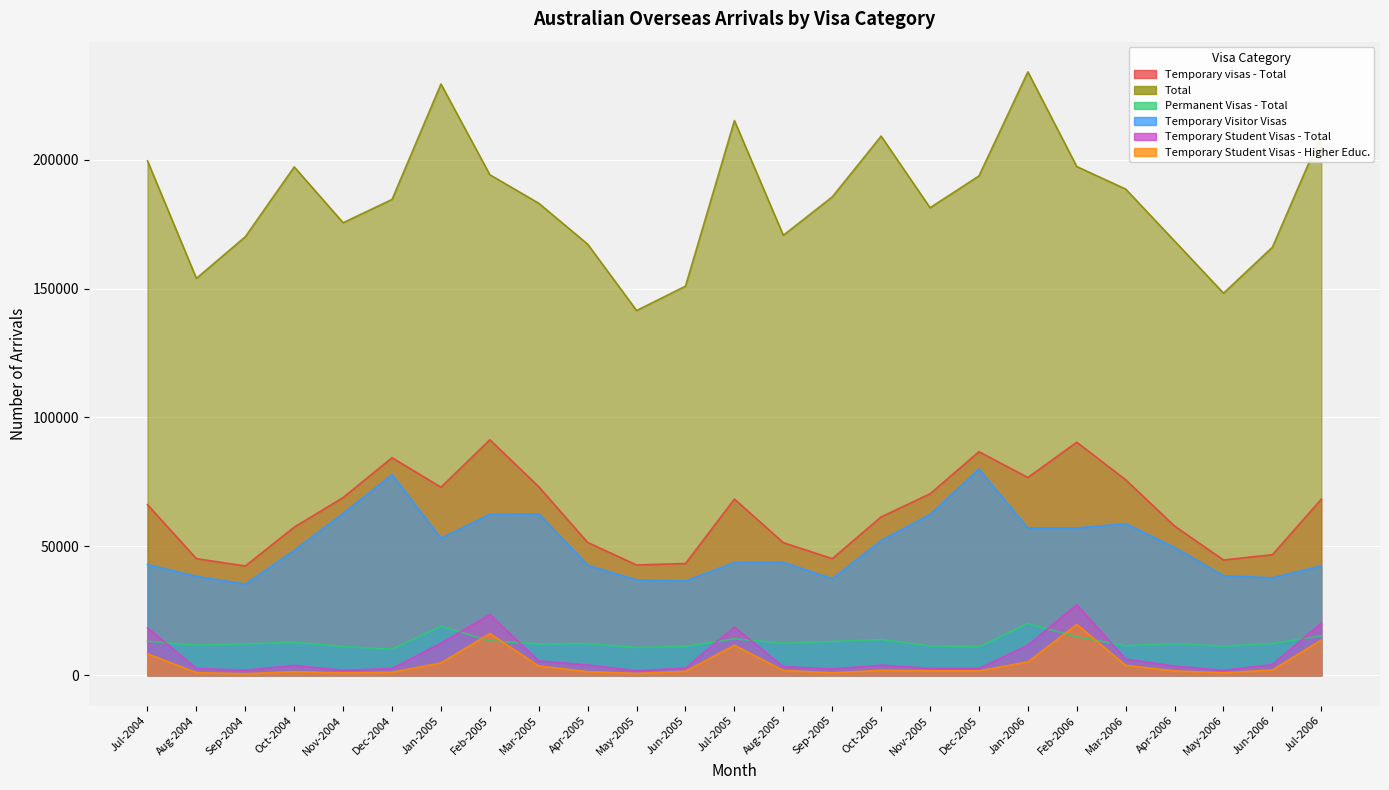

What is the sum of the Temporary Student Visas - Total values at Aug-2004 and Oct-2005?

6670